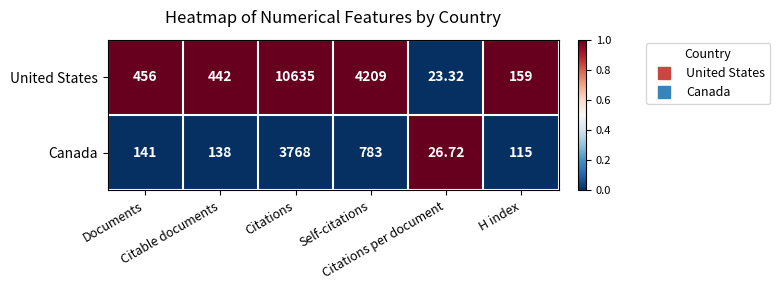

List the series in order of their peak value, lowest first.

Canada, United States